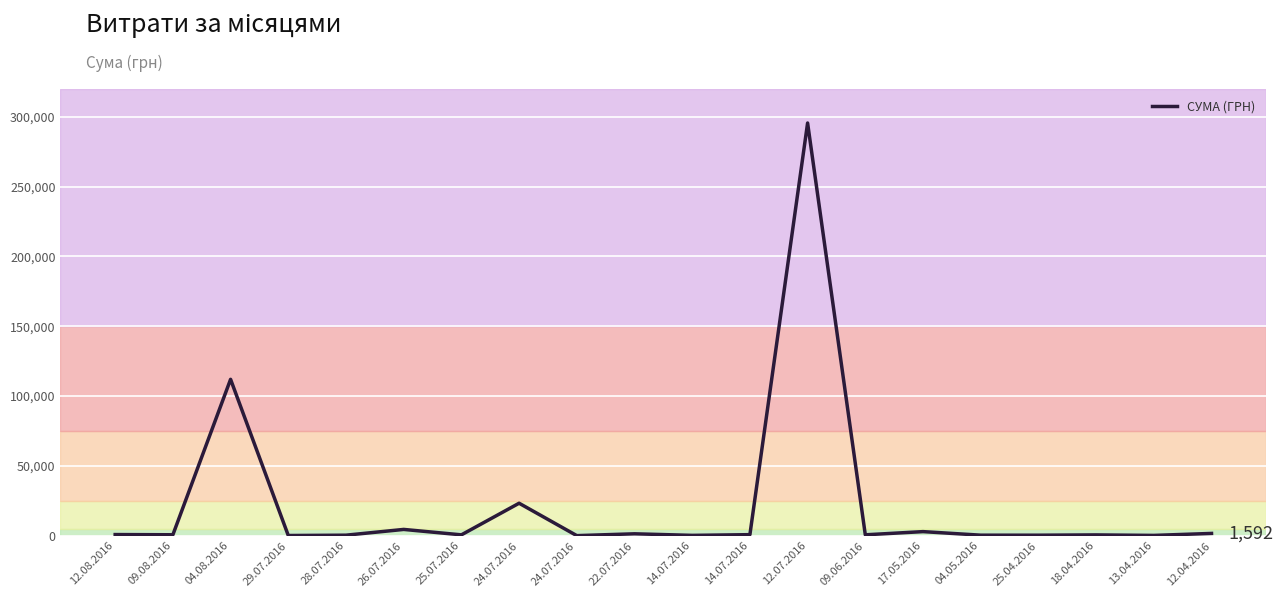

The chart shows a value of 775.0 at 12.08.2016. True or false?

True